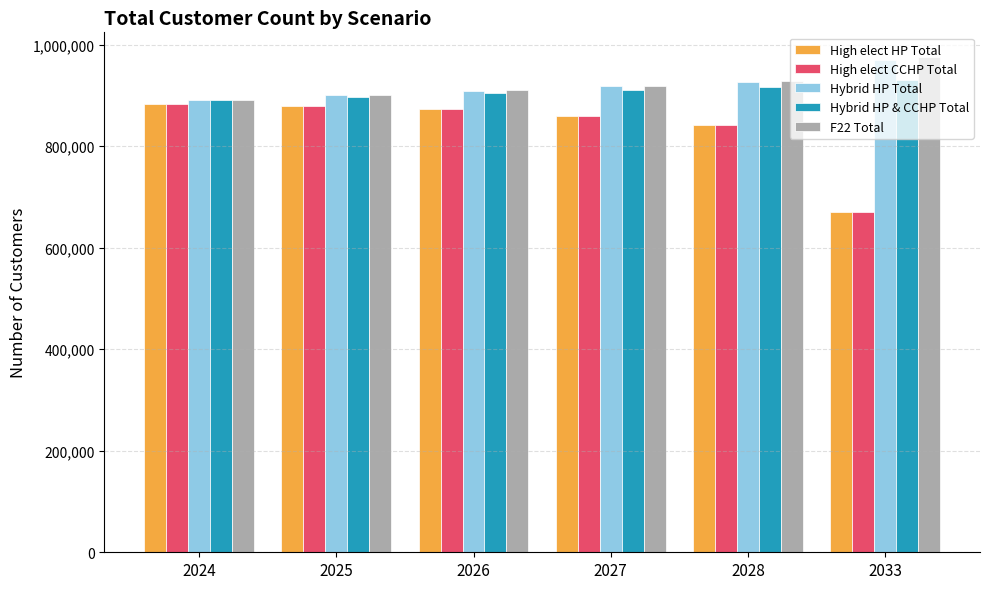

How many data points does each series have?

6